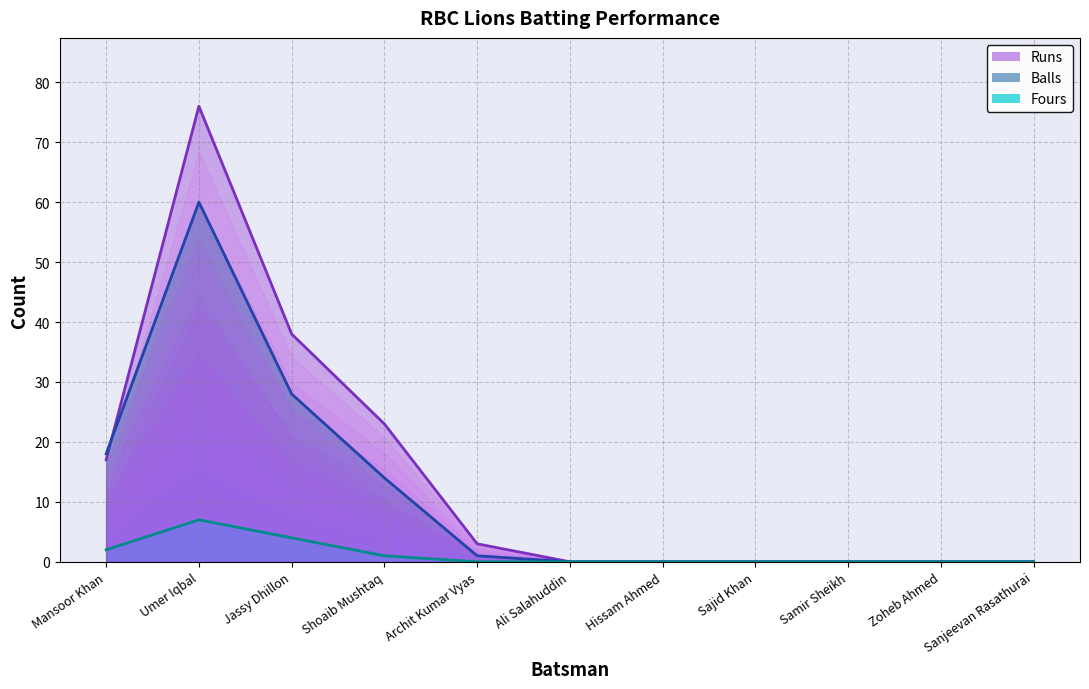

Between Zoheb Ahmed and Shoaib Mushtaq, which is larger?

Shoaib Mushtaq